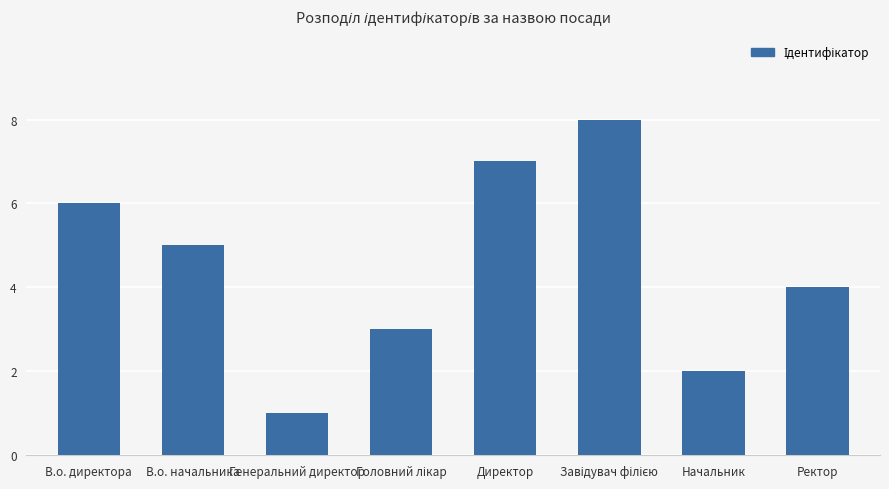

Where is the data nearest to the value 4?

Ректор